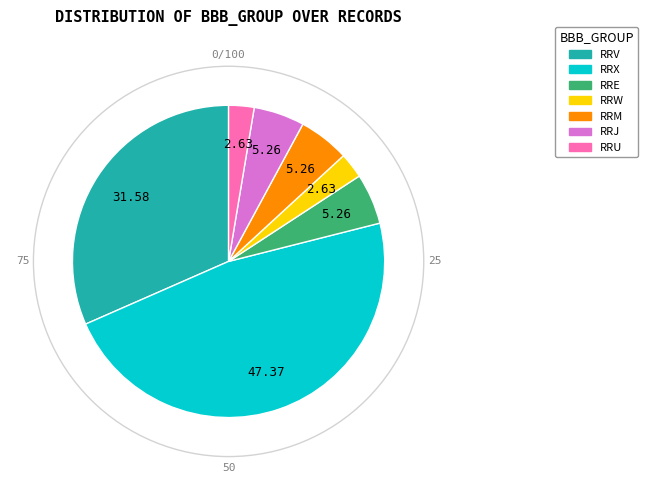

How many segments does this pie chart have?

7